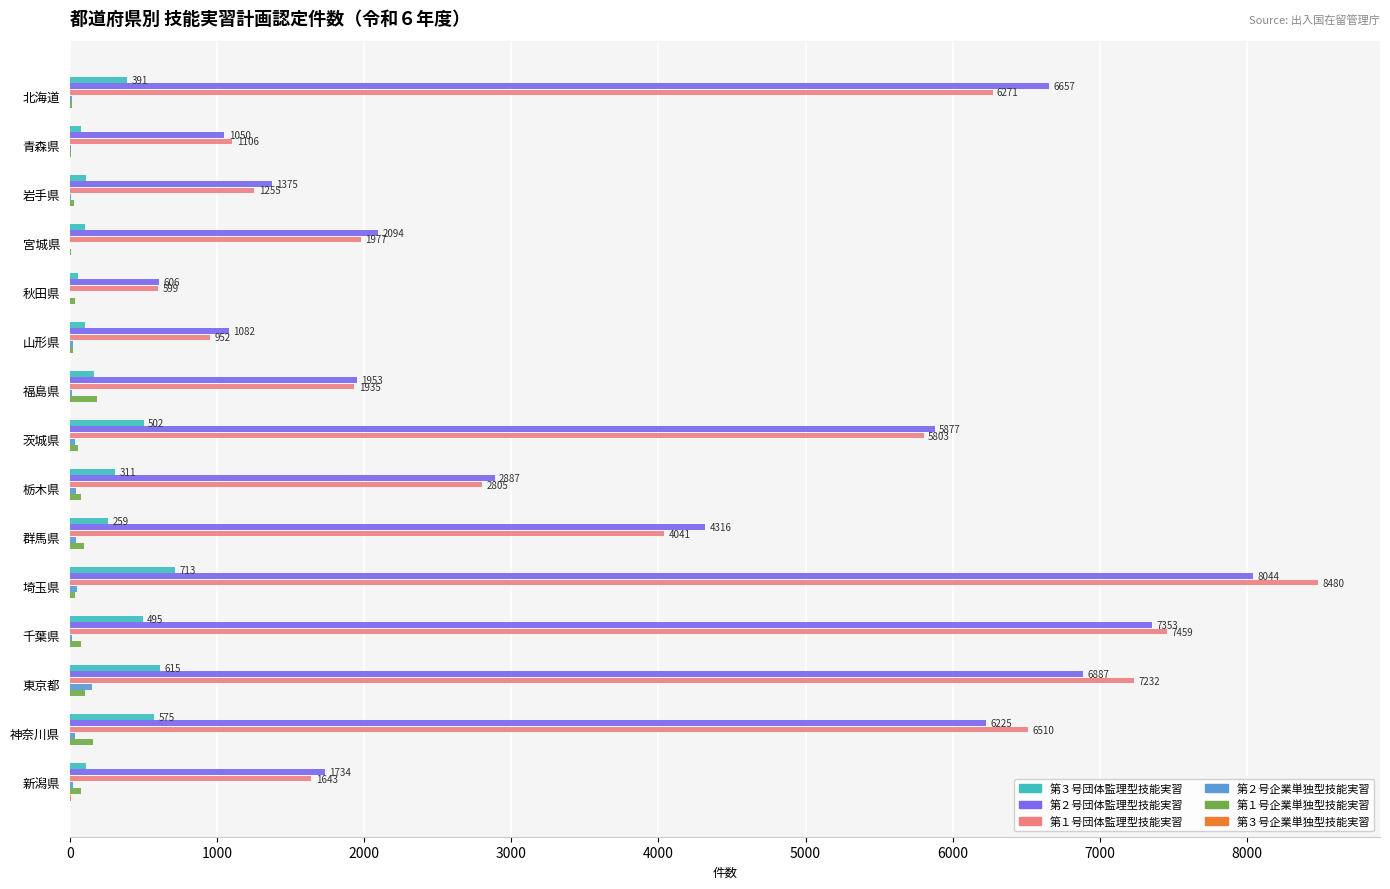

Which category has the highest value in the 第１号団体監理型技能実習 series?

埼玉県